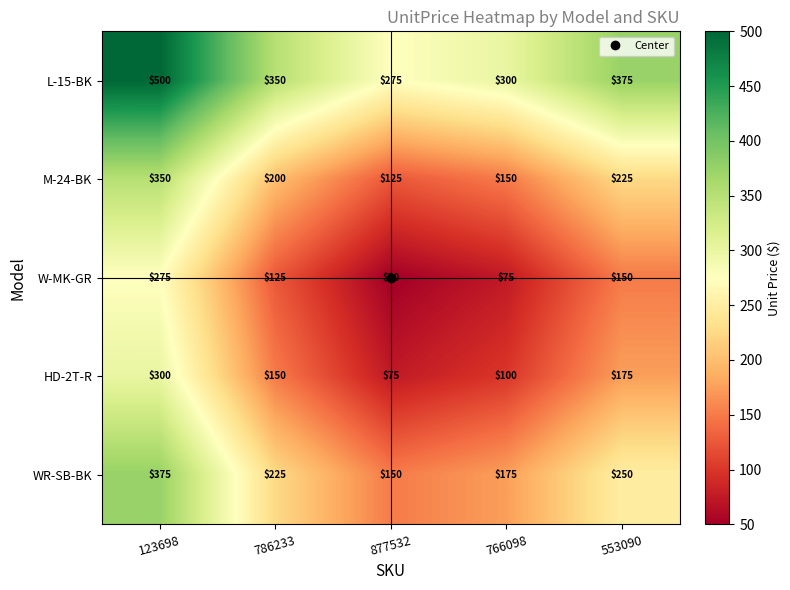

Where is WR-SB-BK nearest to the value 262?

553090